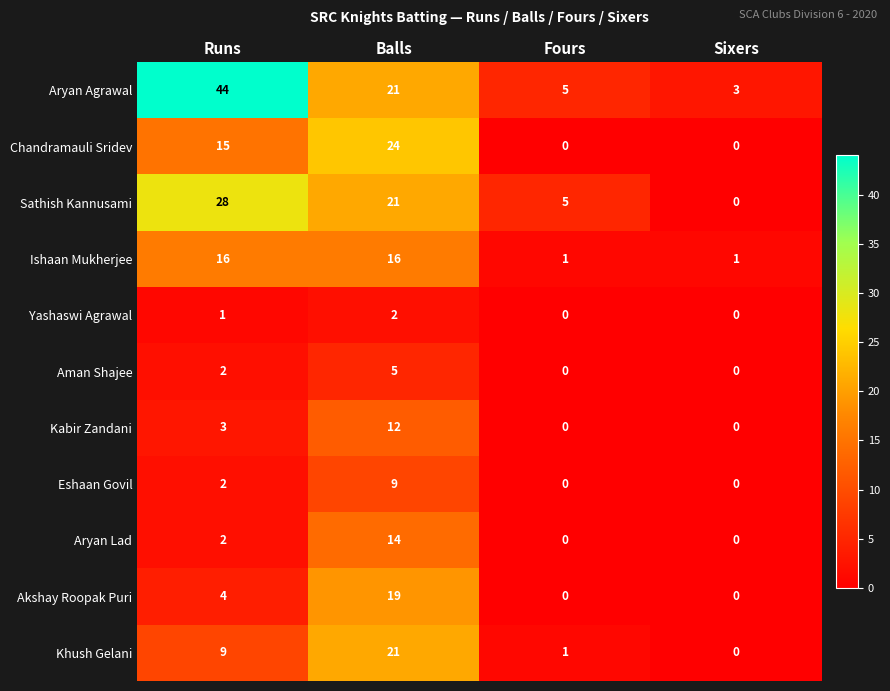

How many values in the Aryan Agrawal series are below 21?

2